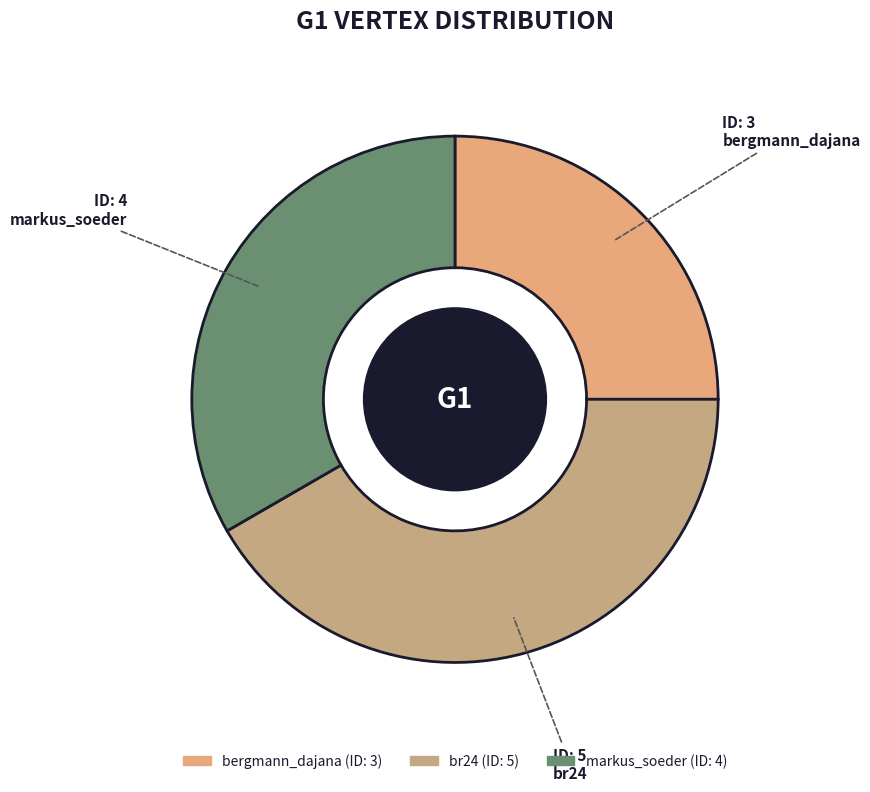

What is the change in value from bergmann_dajana to markus_soeder?

+1